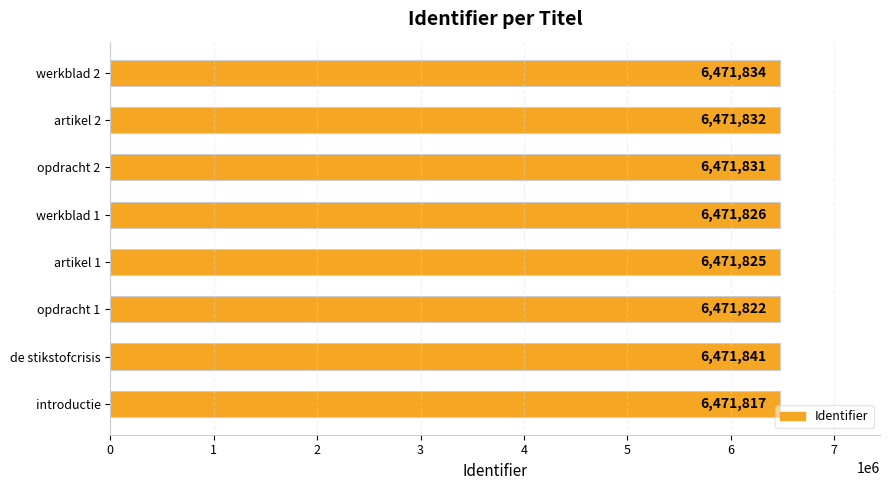

What is the maximum value shown in the chart?

6471841